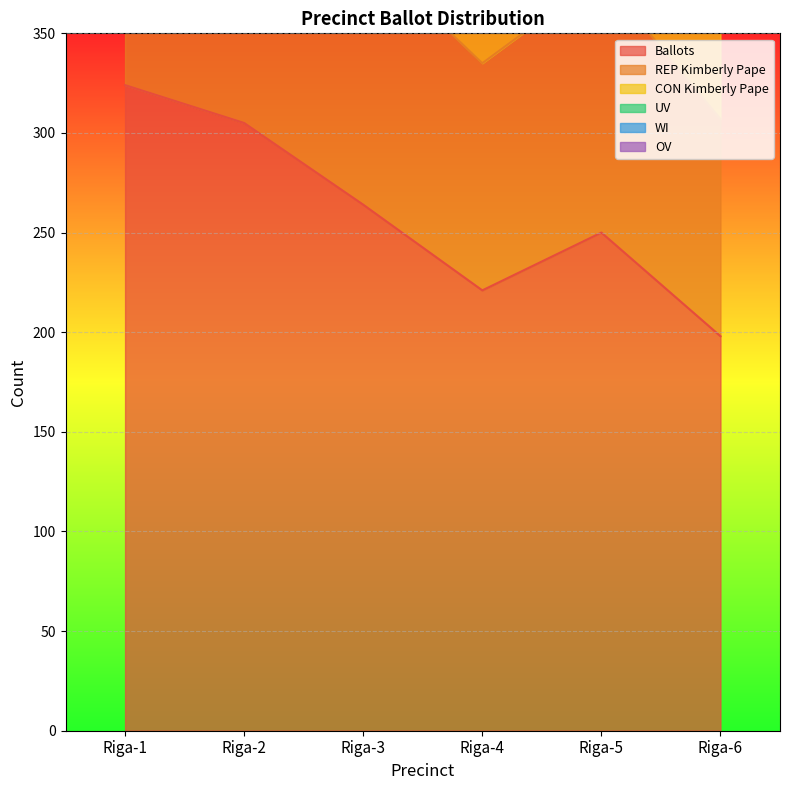

True or false: Ballots and CON Kimberly Pape intersect in this chart.

False